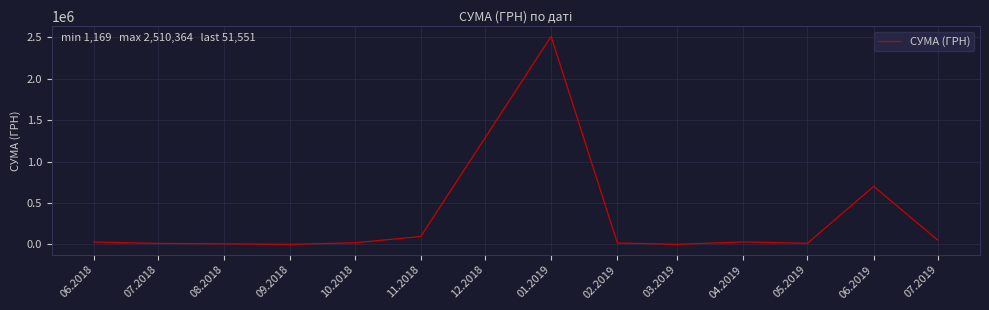

What is the difference between the values at 07.2018 and 05.2019?

1395.7